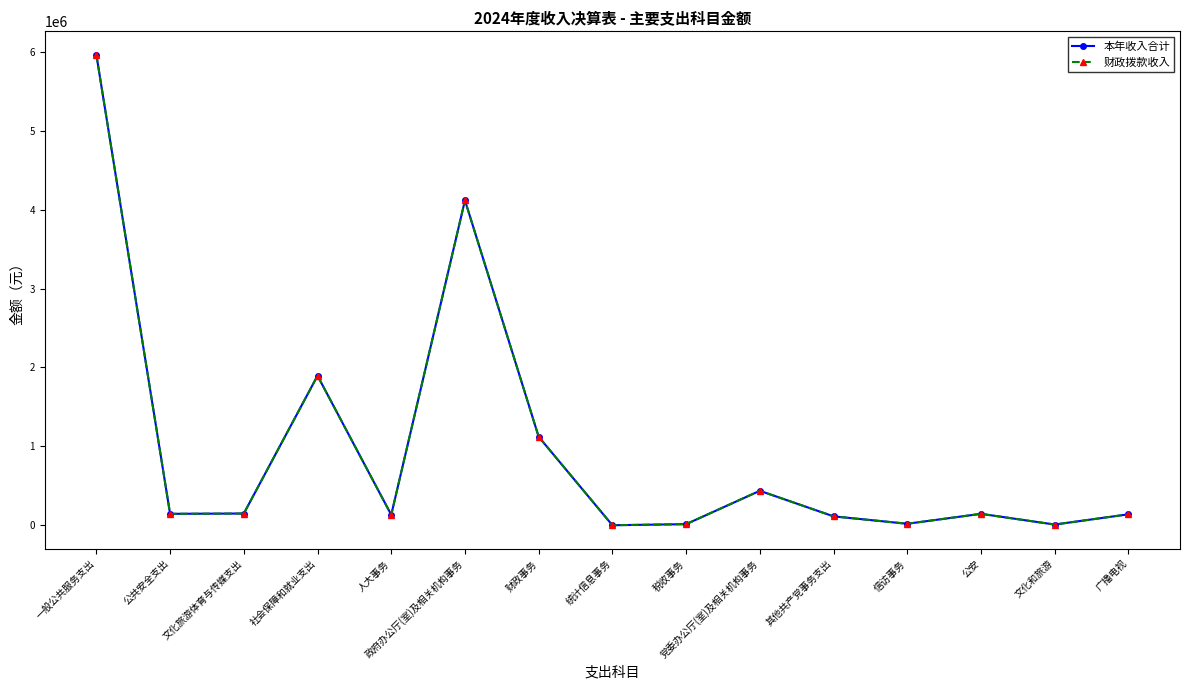

At which label does 本年收入合计 reach its minimum?

统计信息事务